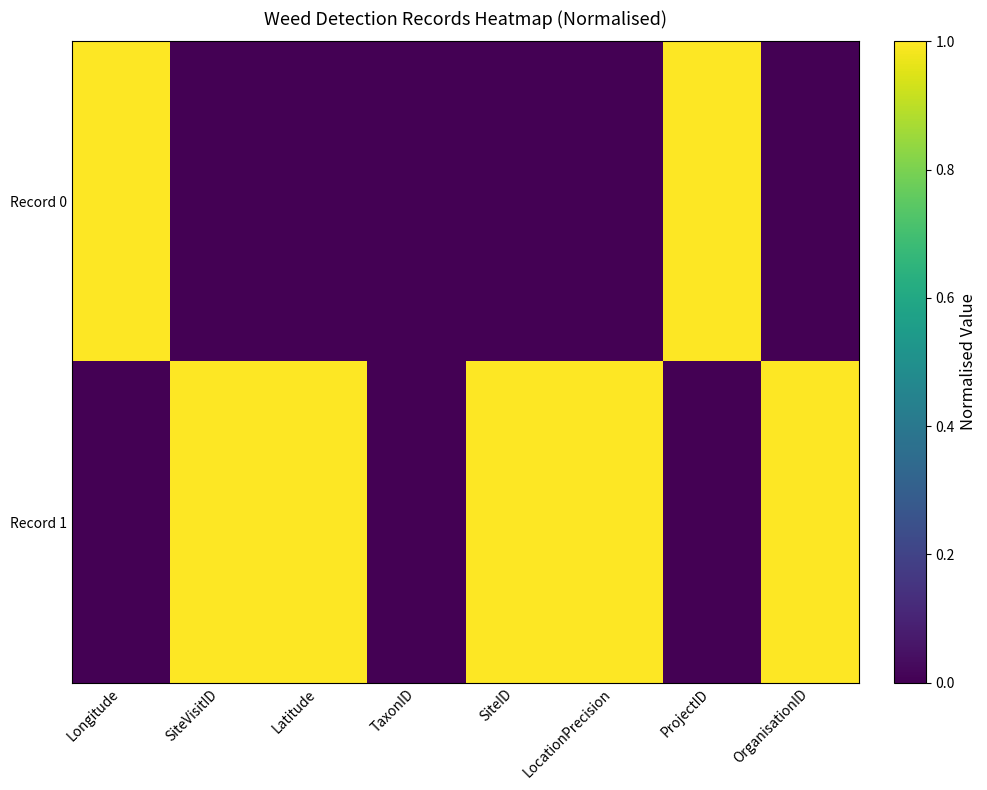

Which category has the highest value across all series?

Longitude